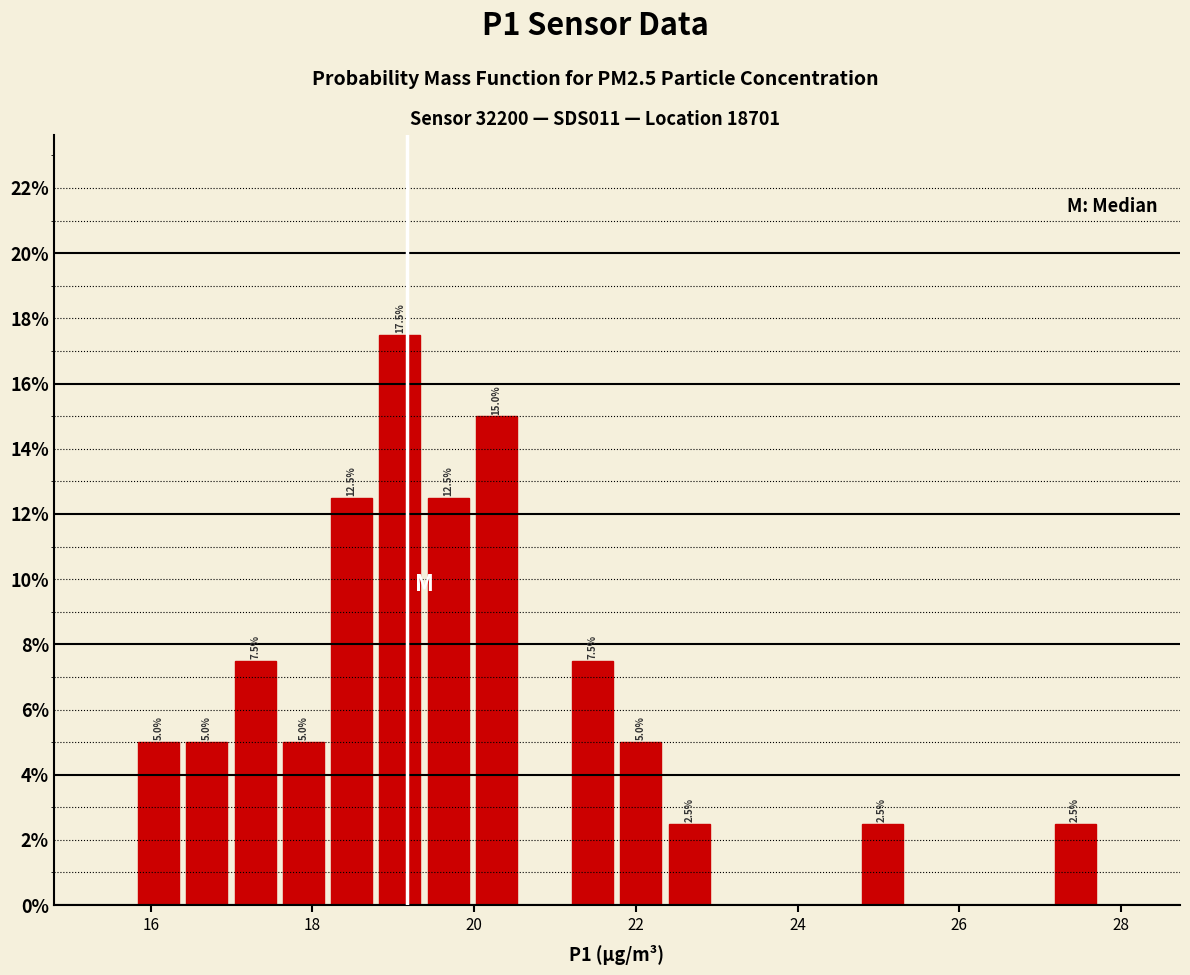

Around what value on the x-axis is the tallest bar? Give the approximate position of its centre, as read against the axis.

19.0